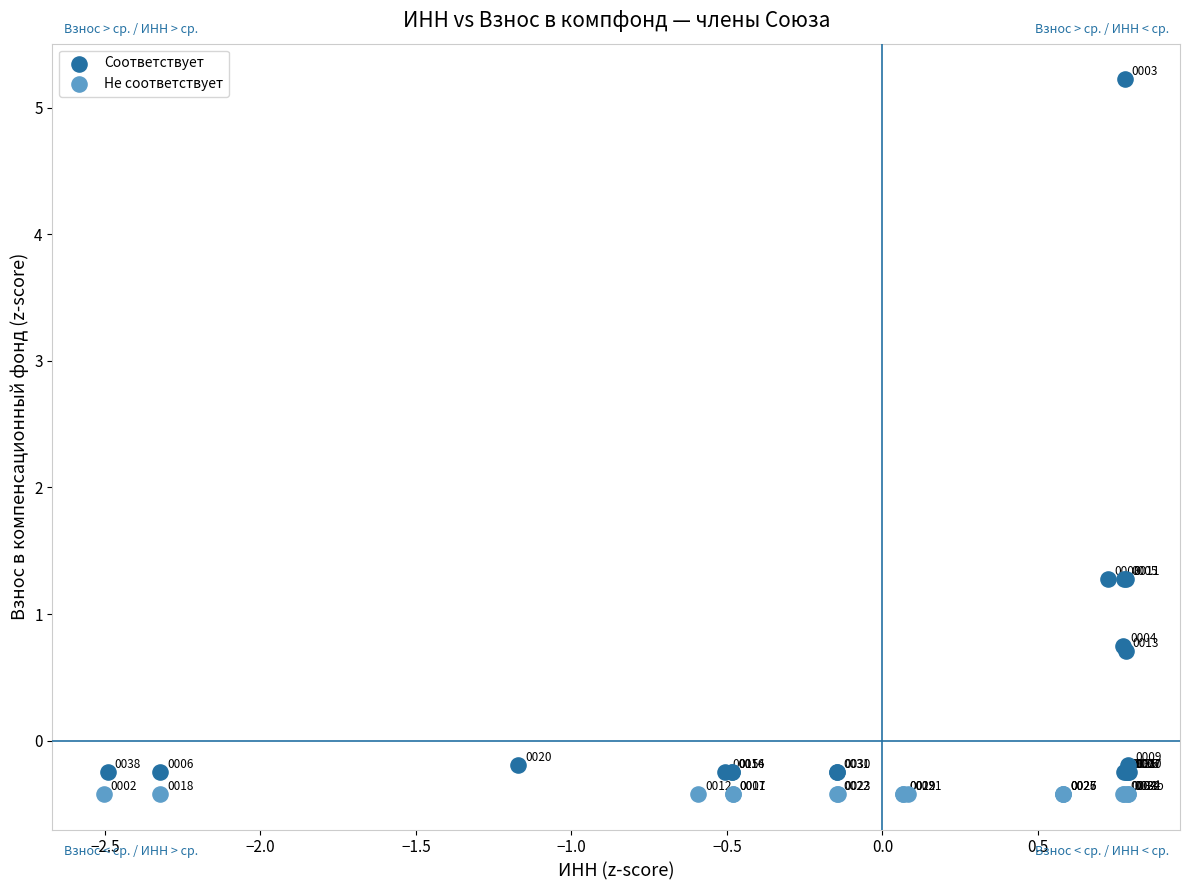

Which series reaches the minimum Y coordinate?

Не соответствует